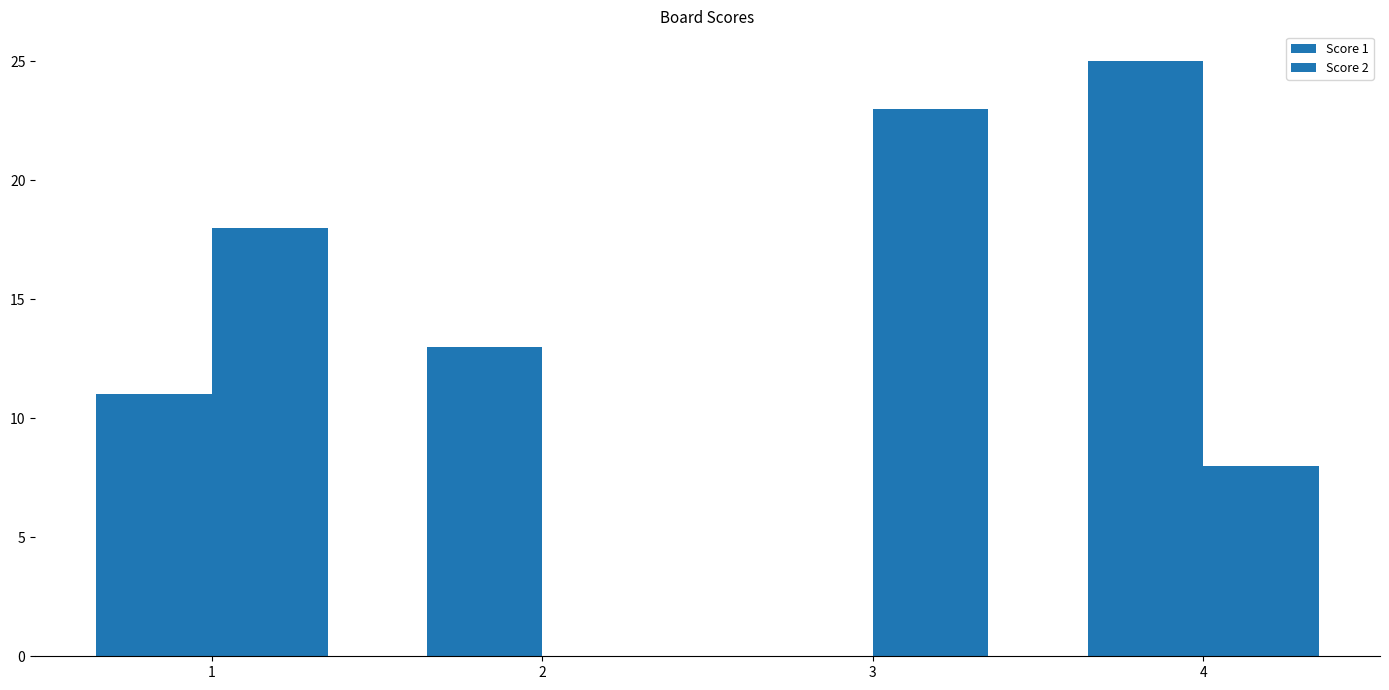

What is the difference between the second highest and minimum values in the Score 2 series?

18